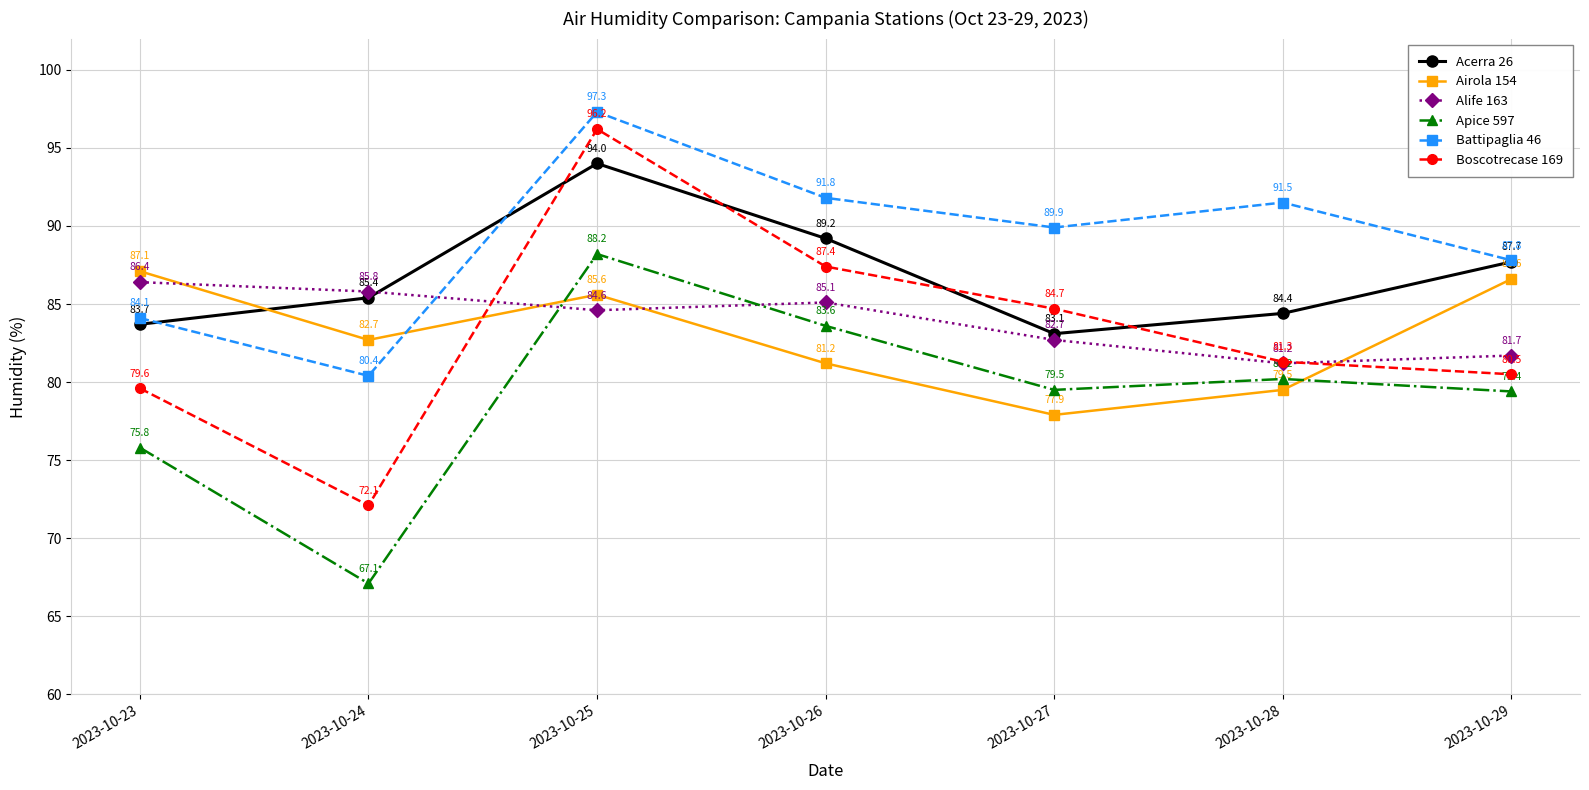

At which category does Airola 154 reach its first local valley?

2023-10-24